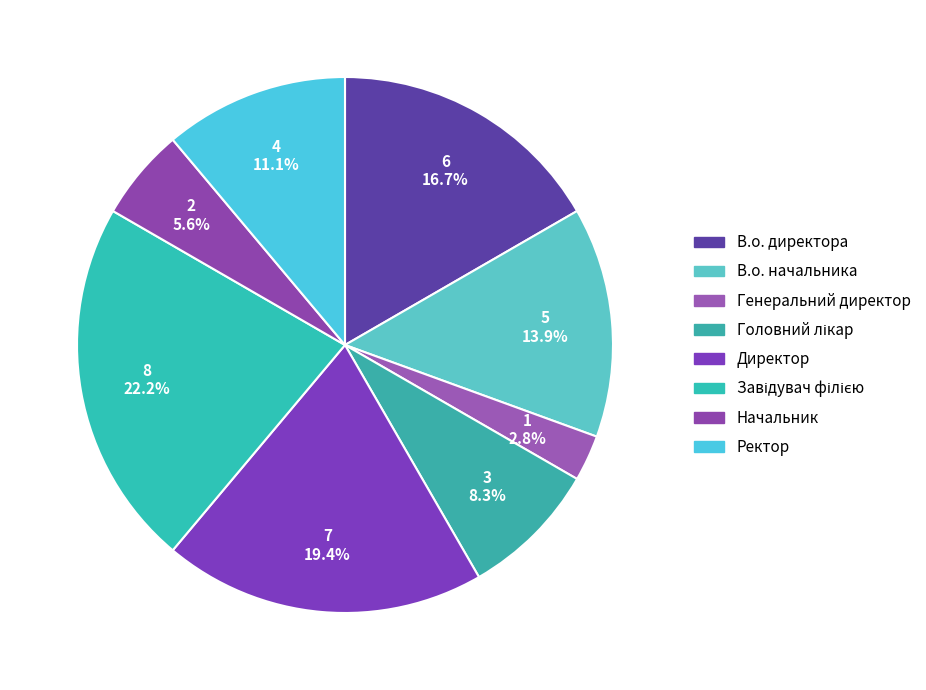

The Завідувач філією slice represents 22% of the pie. True or false?

True